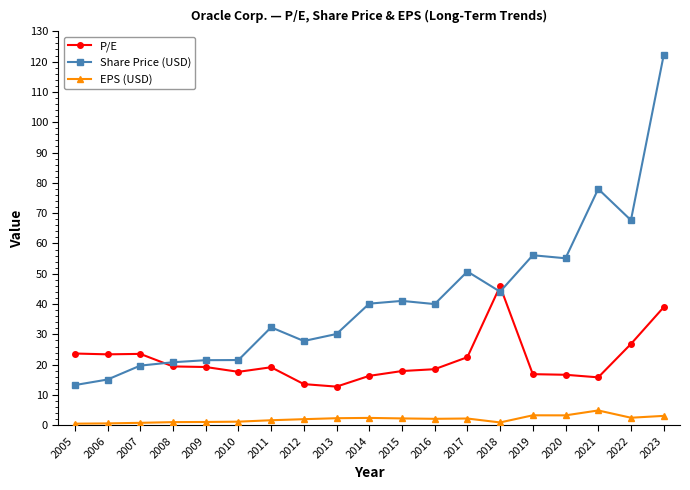

What are all the series names shown in the legend?

P/E, Share Price (USD), EPS (USD)